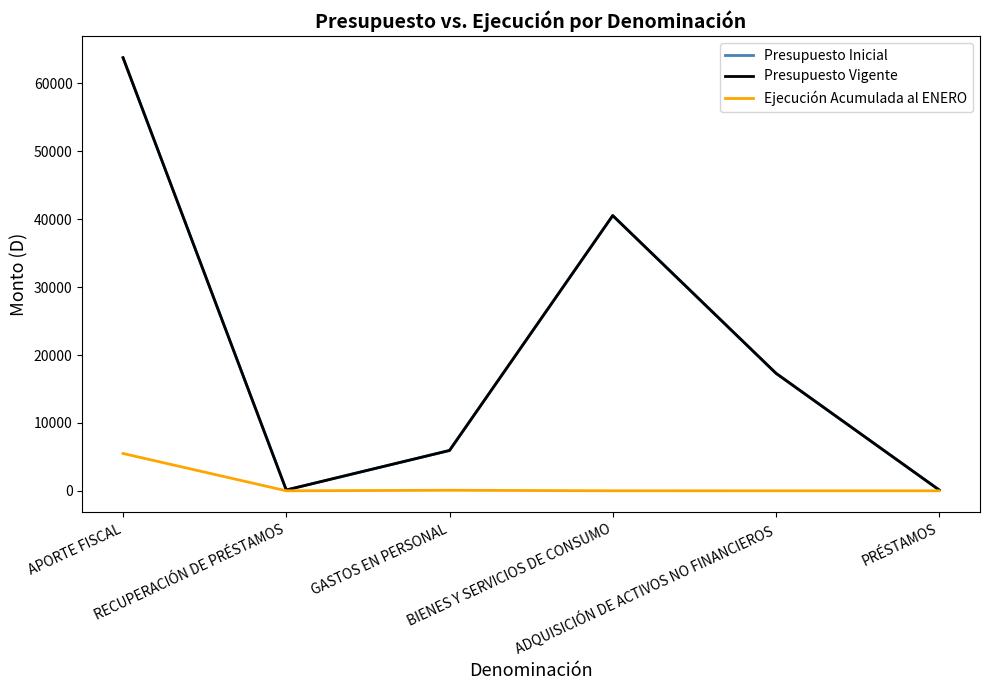

Is this an area chart (filled region under the line)?

No